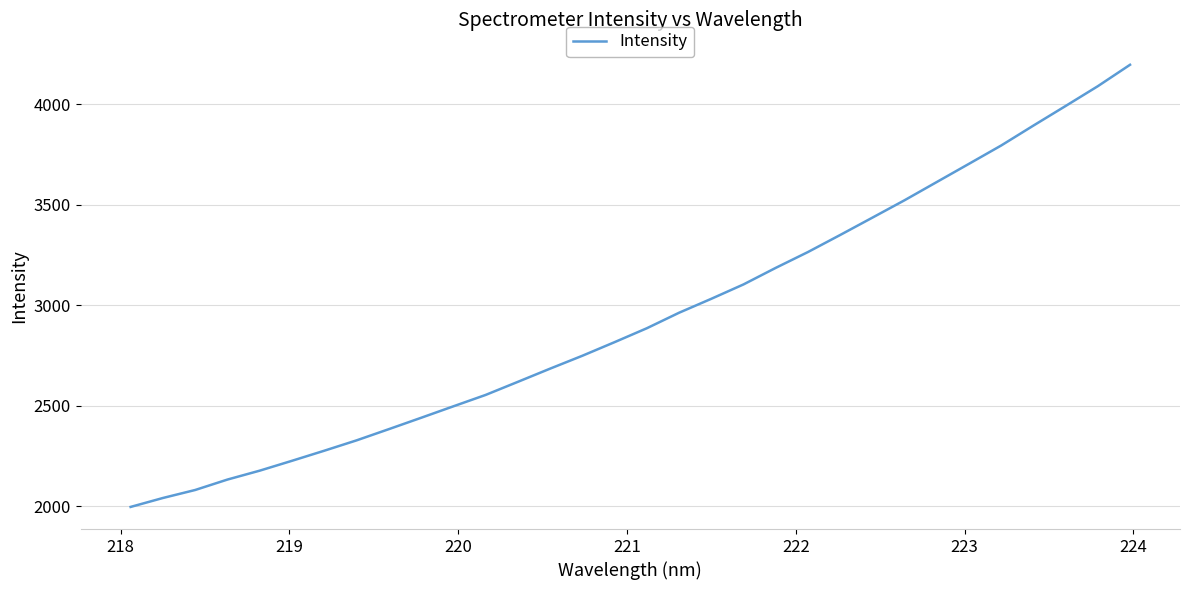

What is the minimum value shown in the chart?

1995.5